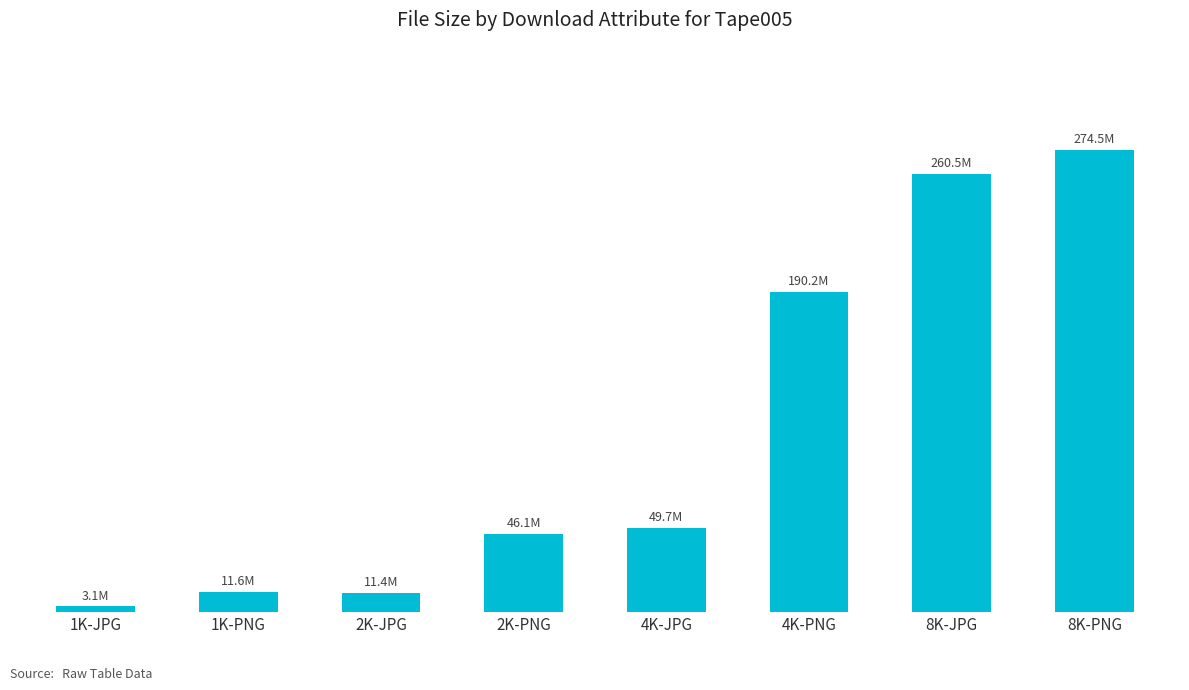

What is the sum of all values?

846969607